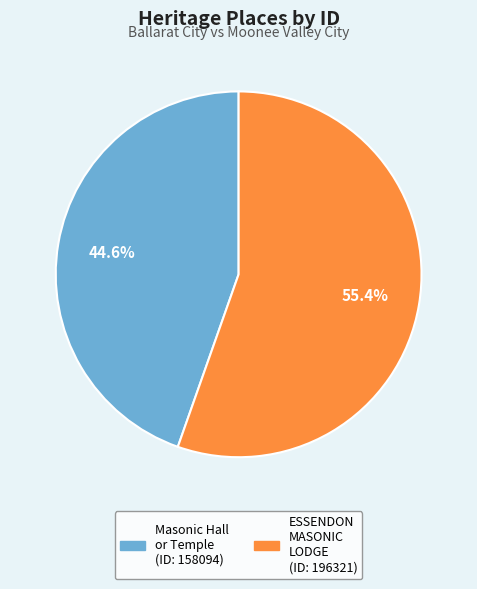

Does any single category account for the majority?

Yes